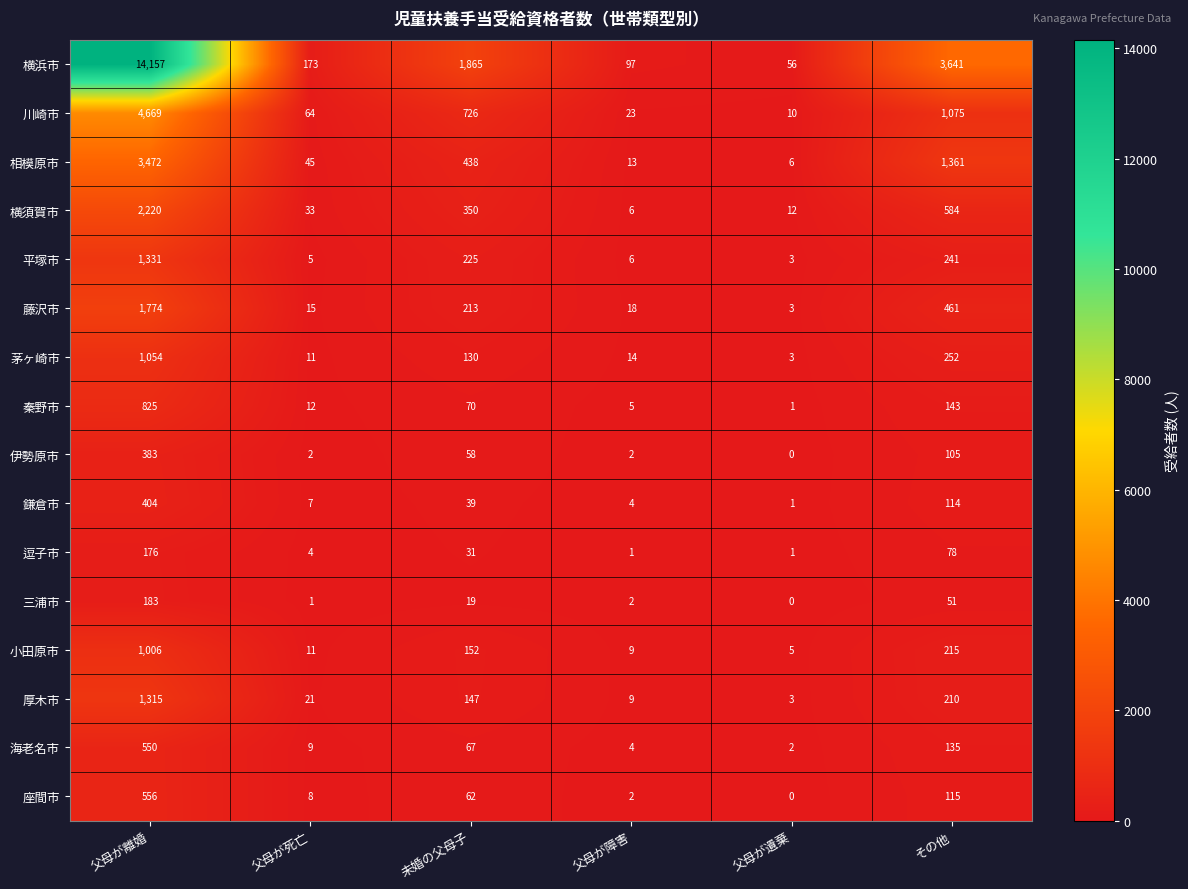

Between 父母が離婚 and その他, which series saw the biggest shift?

横浜市